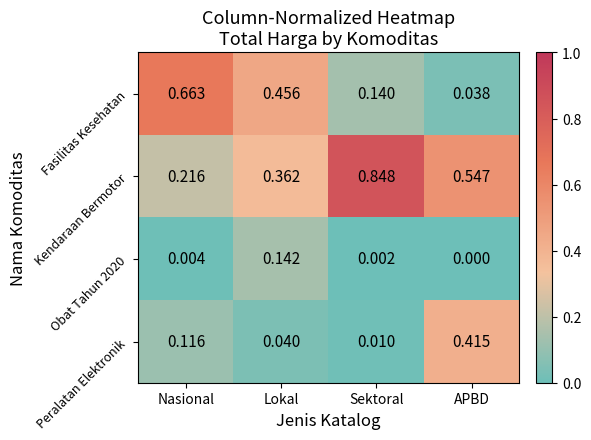

Which series changed the most between Sektoral and APBD?

Peralatan Elektronik